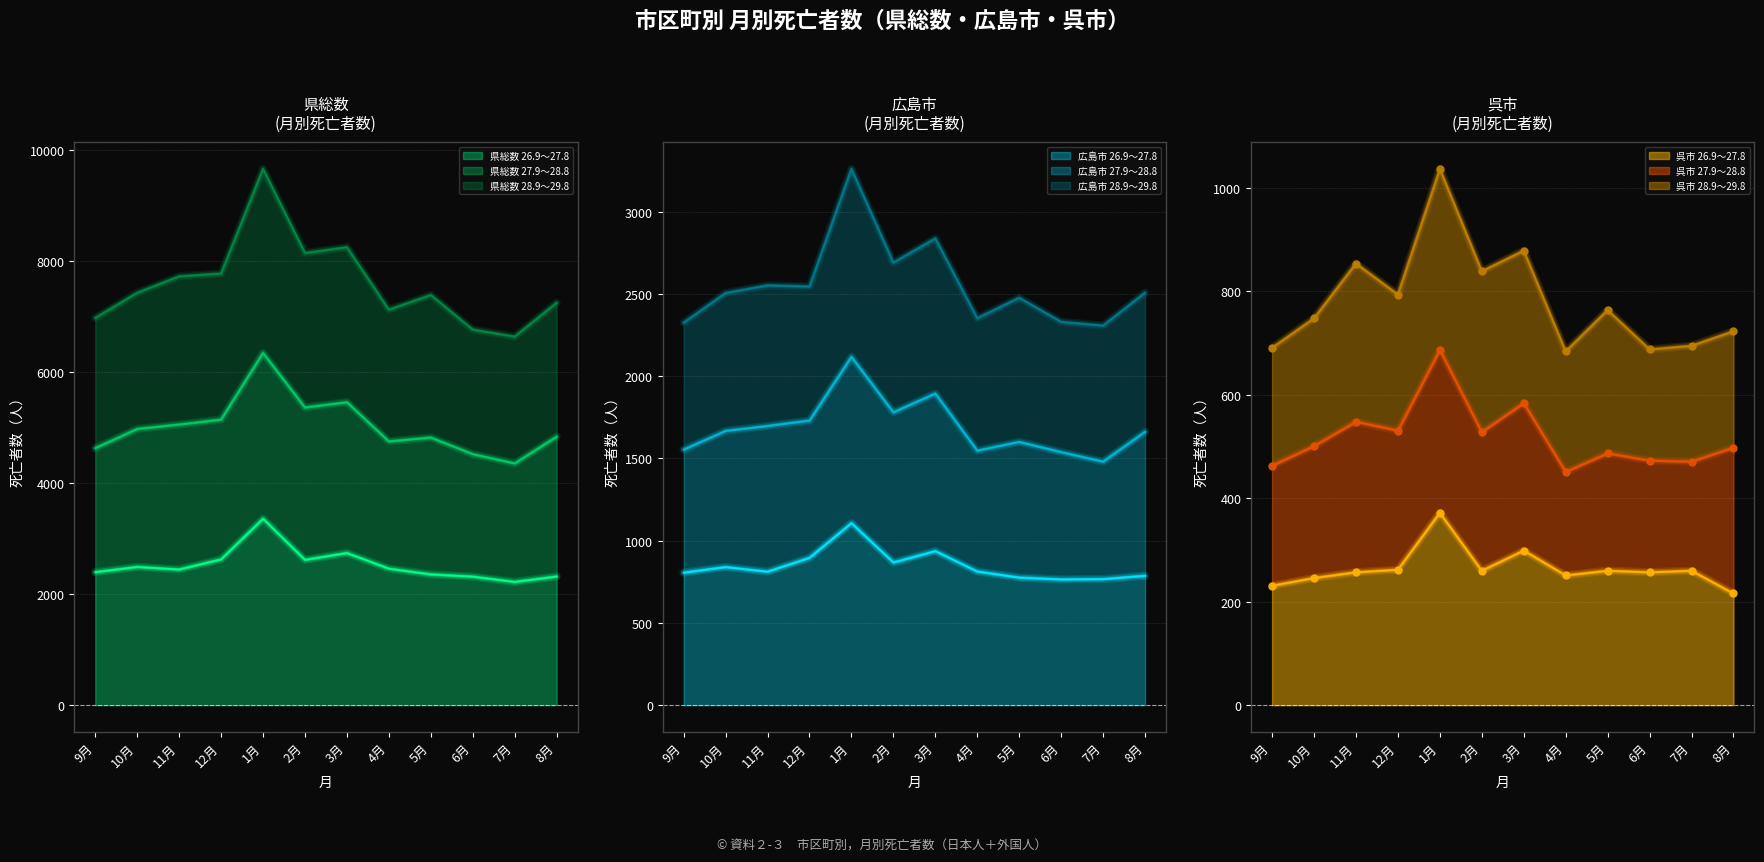

Where is the first local minimum for 県総数 26.9～27.8?

11月